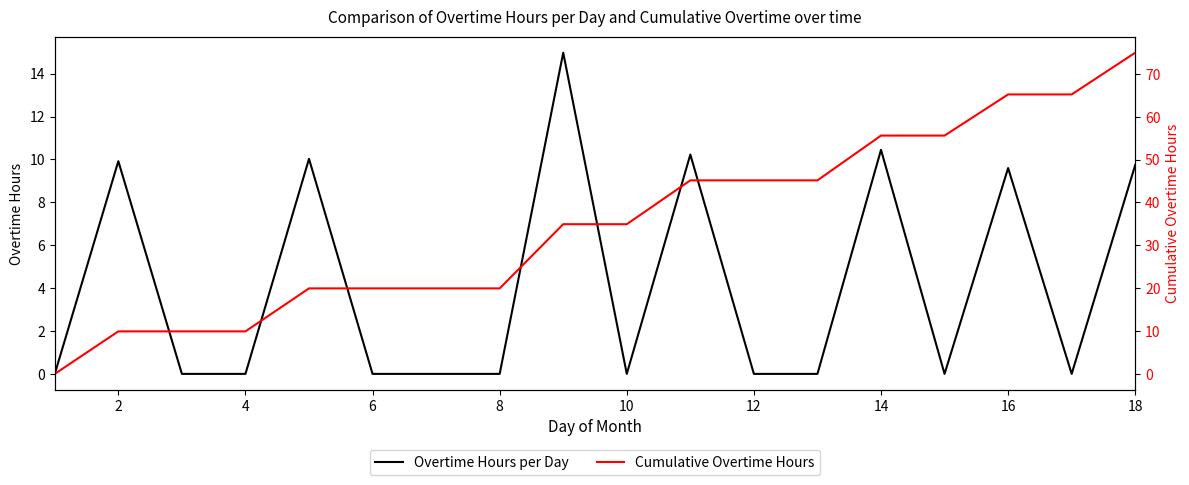

What is the difference between the Cumulative Overtime Hours values at 12 and 2?

35.2